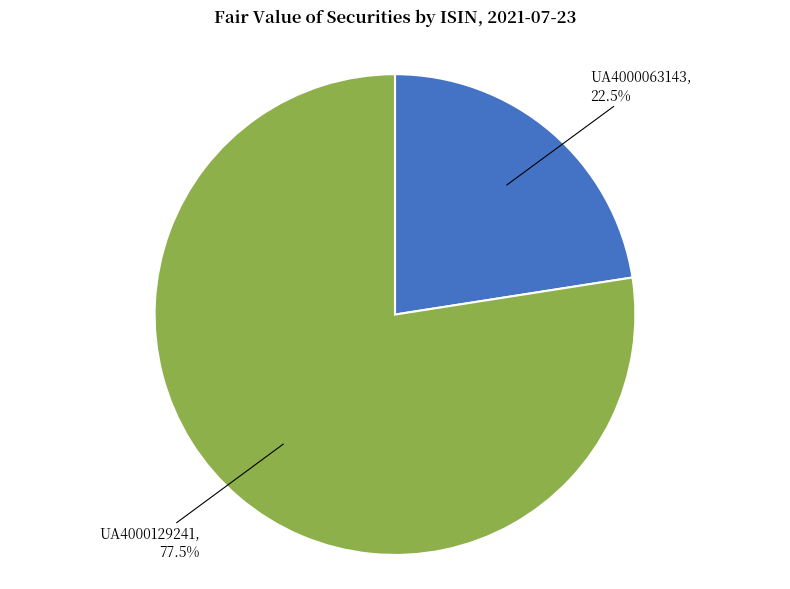

Rank the categories by value from highest to lowest.

UA4000129241, UA4000063143